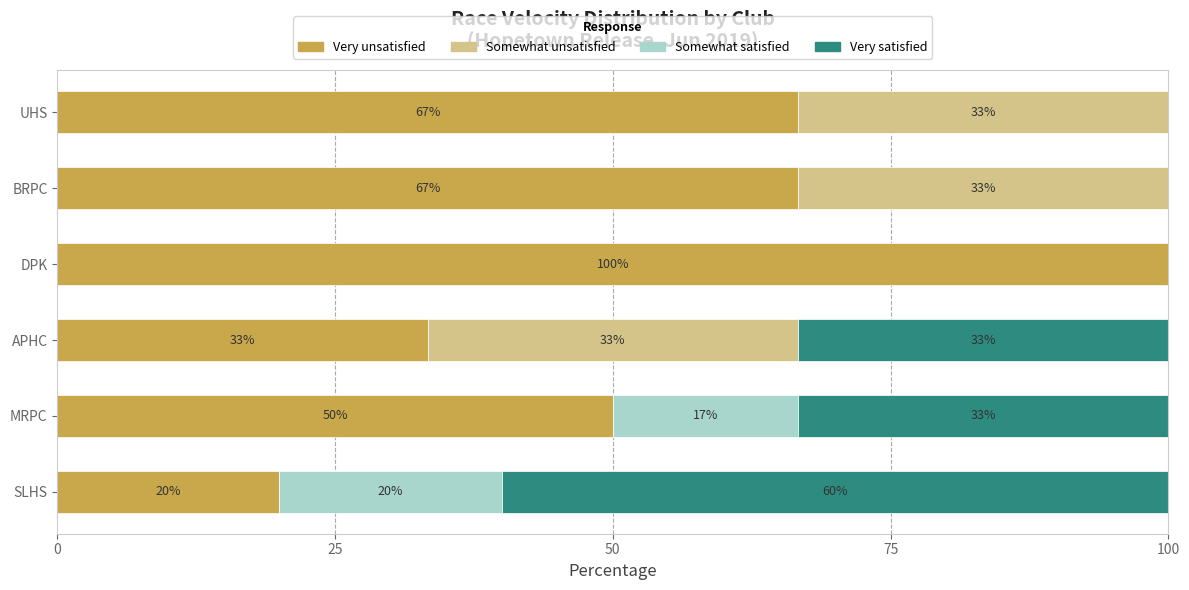

How many categories are shown in the chart?

6